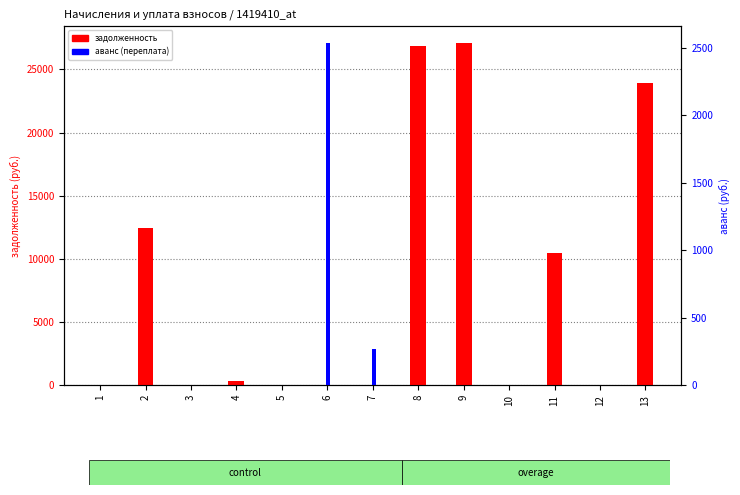

Rank the categories by задолженность value from highest to lowest.

9, 8, 13, 2, 11, 4, 10, 1, 3, 5, 6, 7, 12